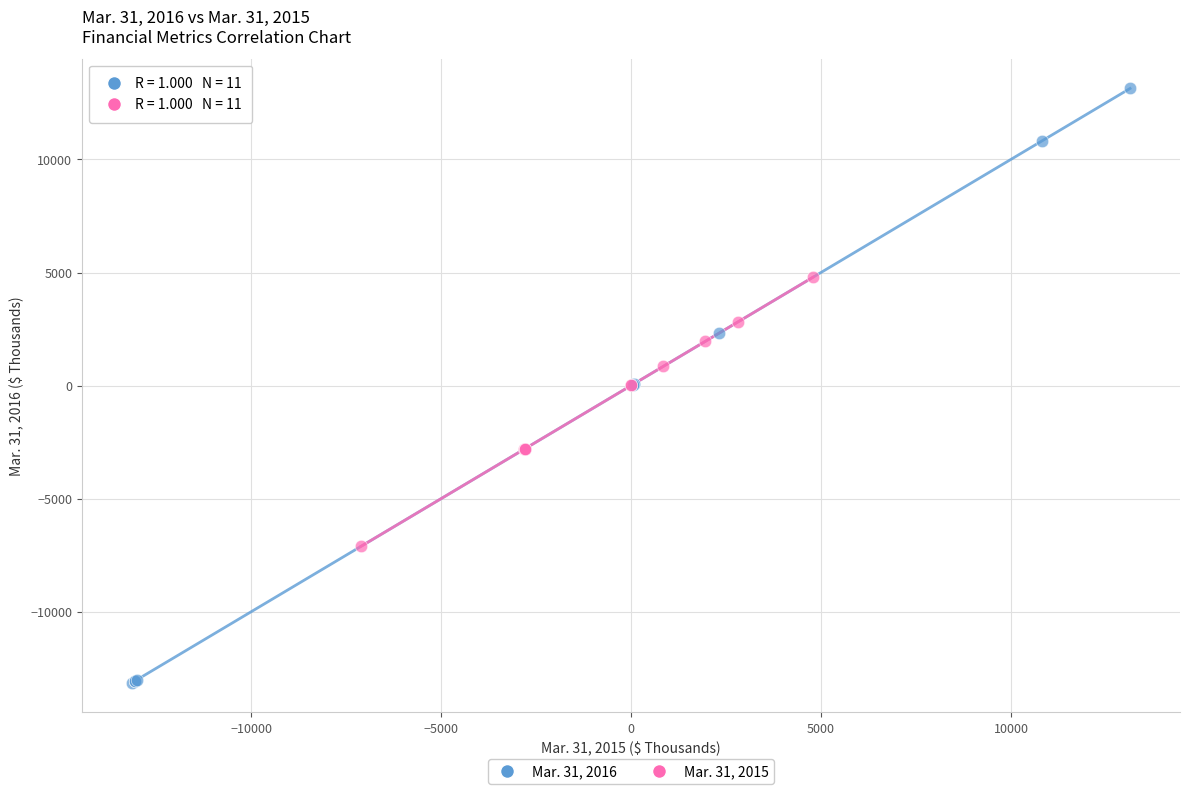

What are all the series names shown in the legend?

Mar. 31, 2016, Mar. 31, 2015